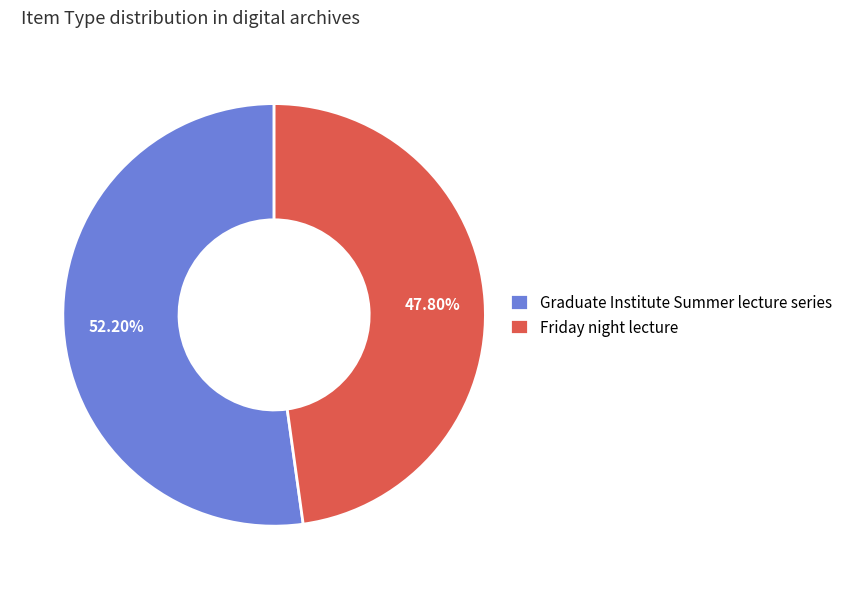

What percentage is the Friday night lecture slice, to the nearest percent?

48%